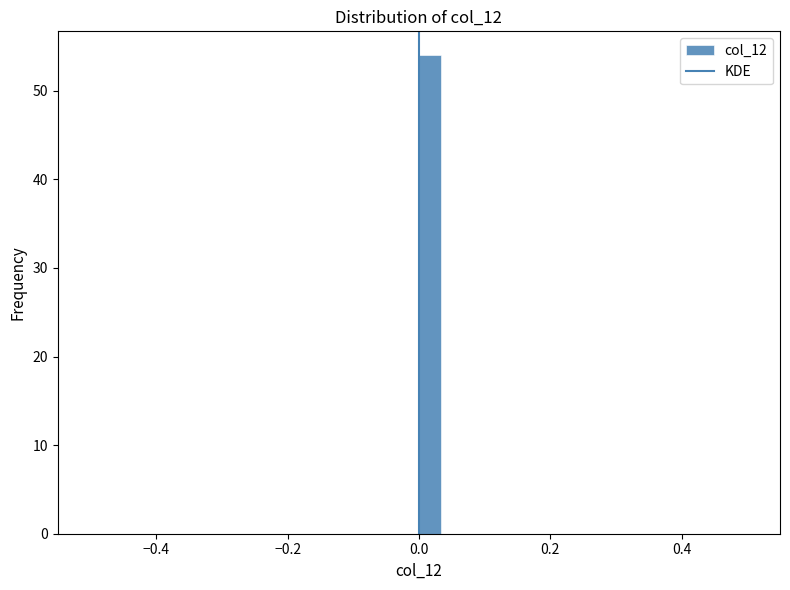

Around what value on the x-axis is the tallest bar? Give the approximate position of its centre, as read against the axis.

0.02